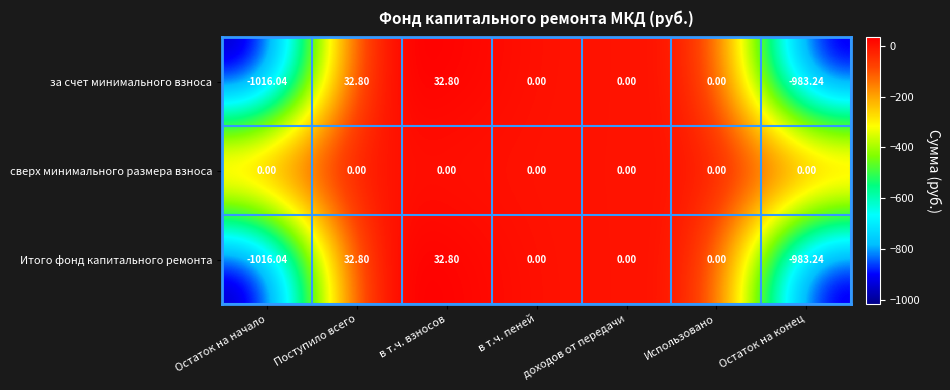

What is the maximum value shown in the chart?

32.8